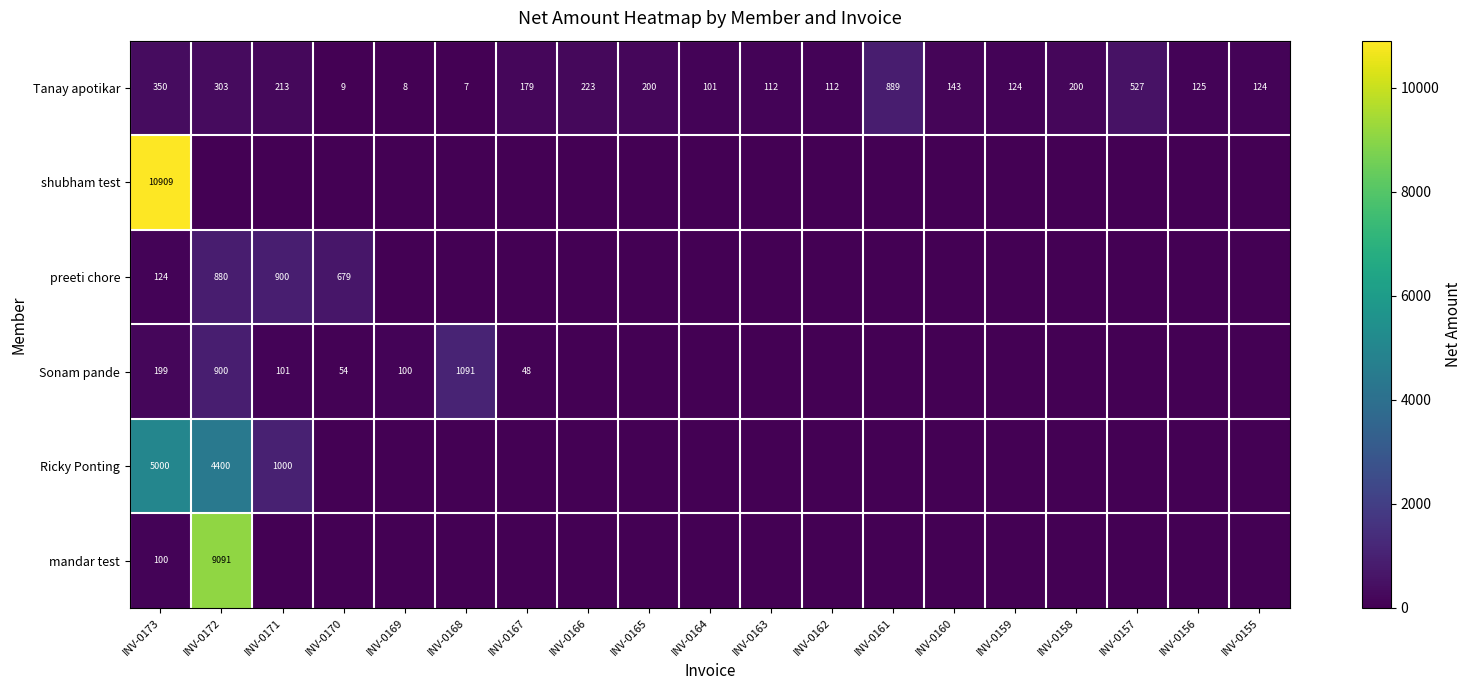

At which label does Tanay apotikar first exceed 143?

INV-0173